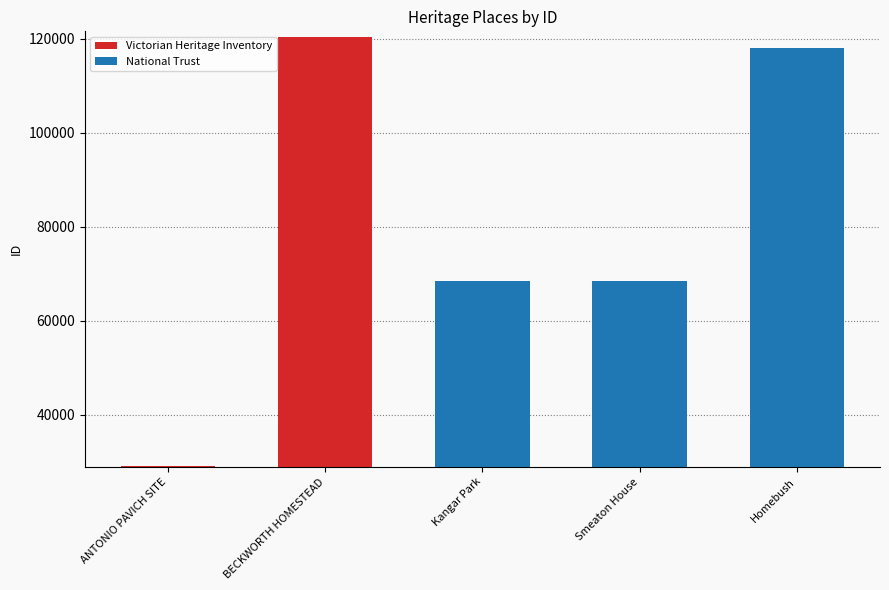

True or false: the data shows 118067 at Homebush.

True